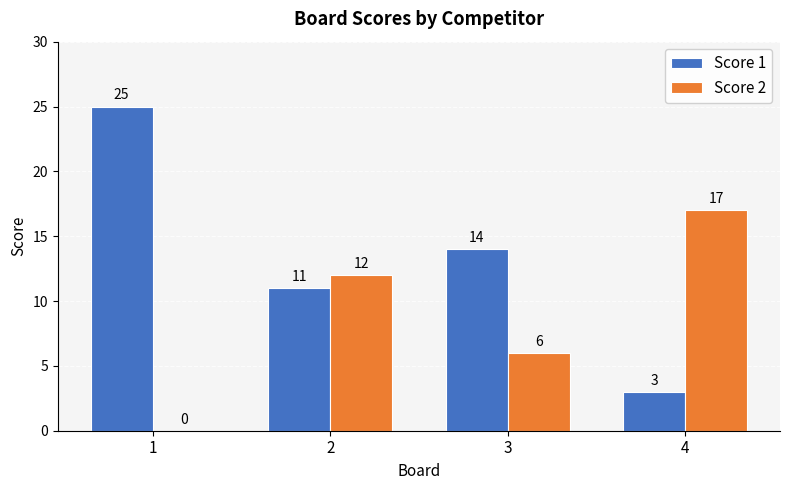

At which category does the chart reach its peak across all series?

1